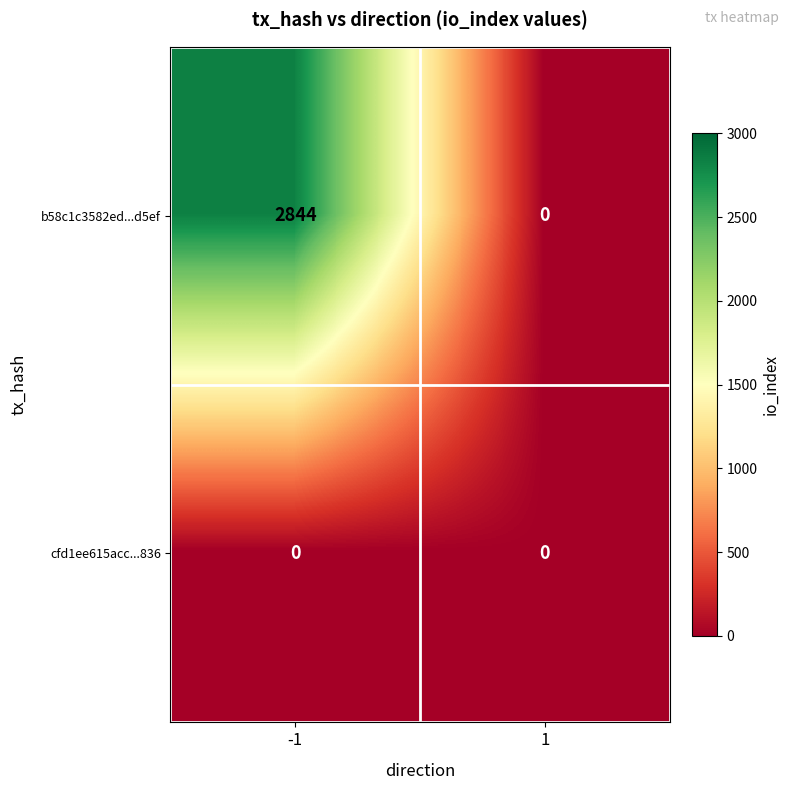

Reading left to right, extract all data points from this chart.

b58c1c3582ed...d5ef: -1=2844	1=0
cfd1ee615acc...836: -1=0	1=0